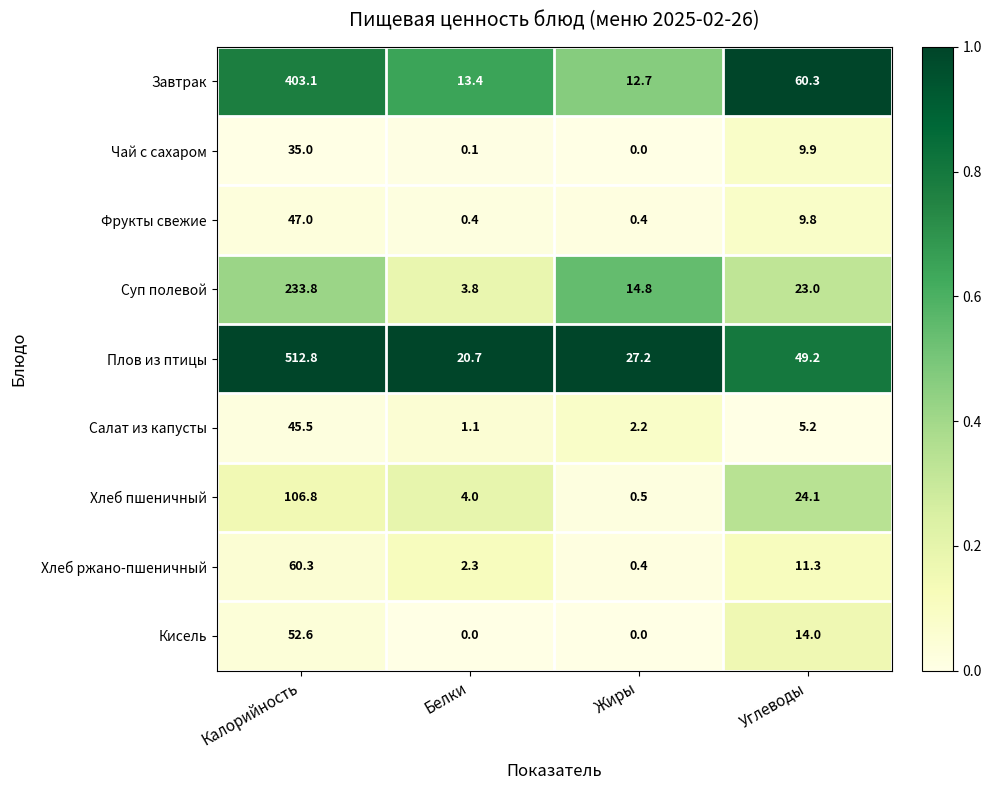

Which series has the widest spread of values?

Плов из птицы